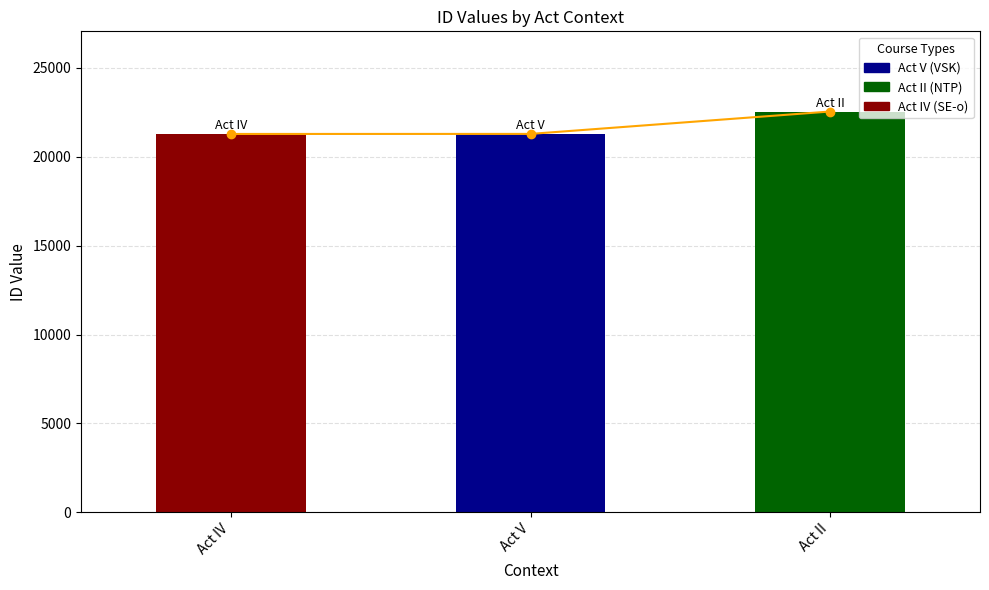

What is the label of the 3rd bar from the right?

Act IV